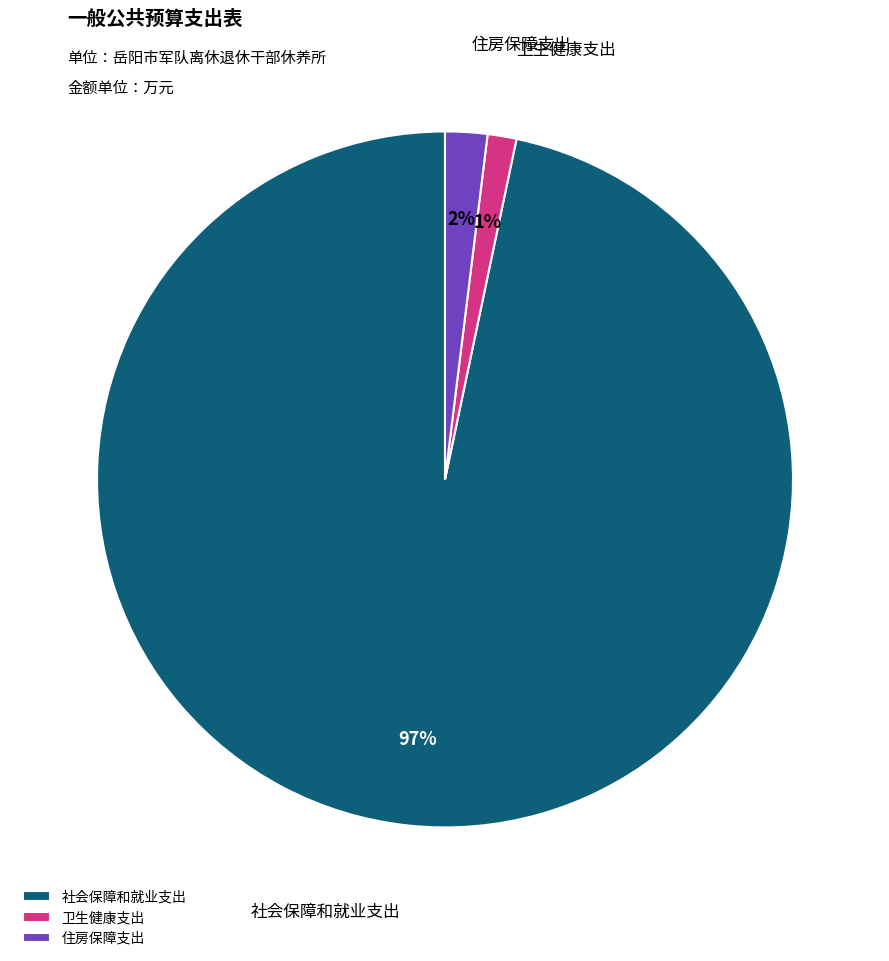

To the nearest percent, what percentage of the pie is 住房保障支出?

2%